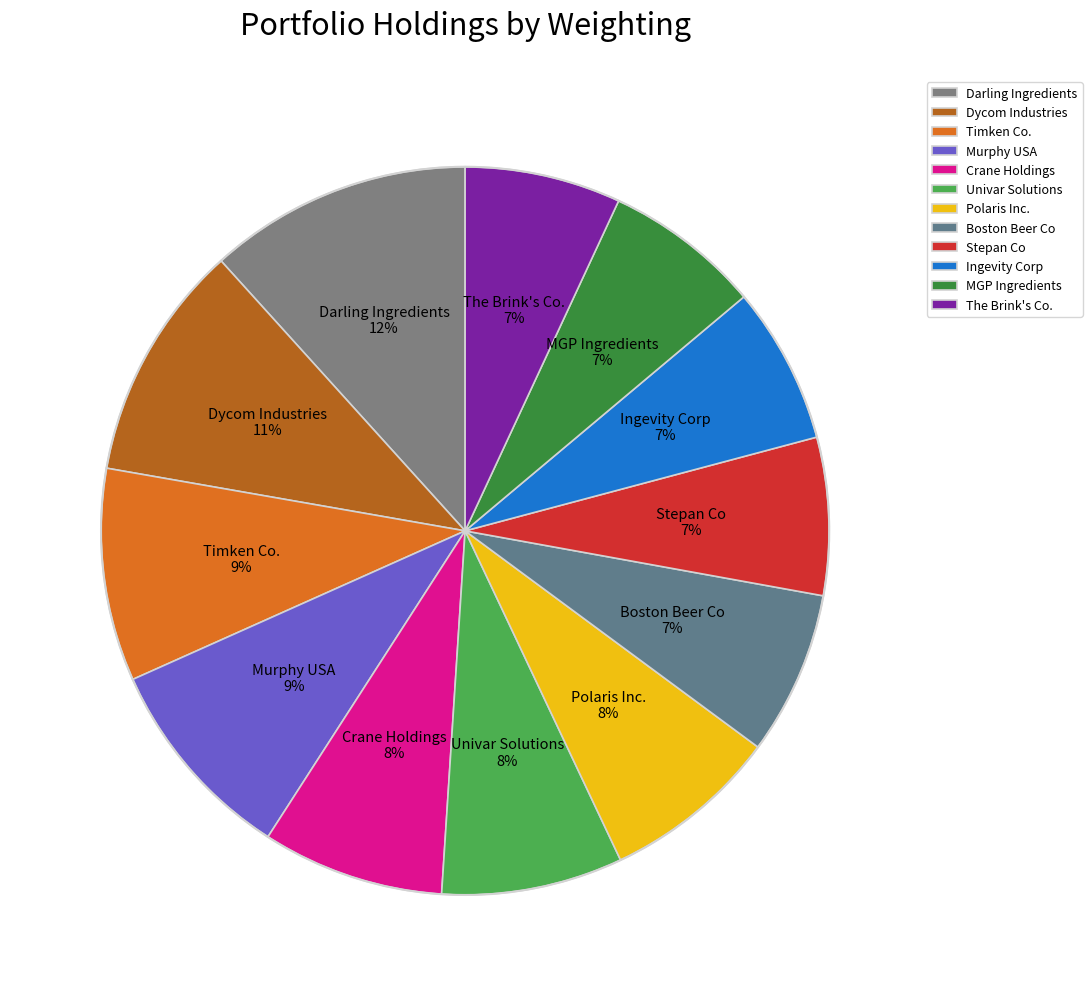

Is Stepan Co the majority of the pie?

No